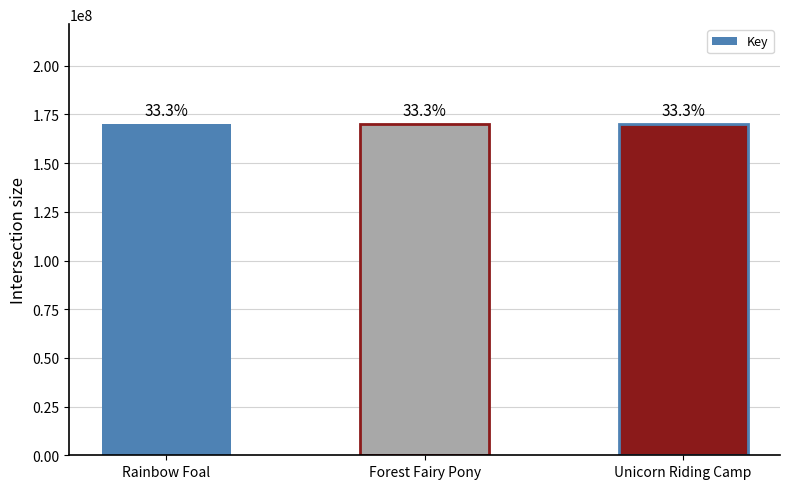

Are the bars horizontal?

No